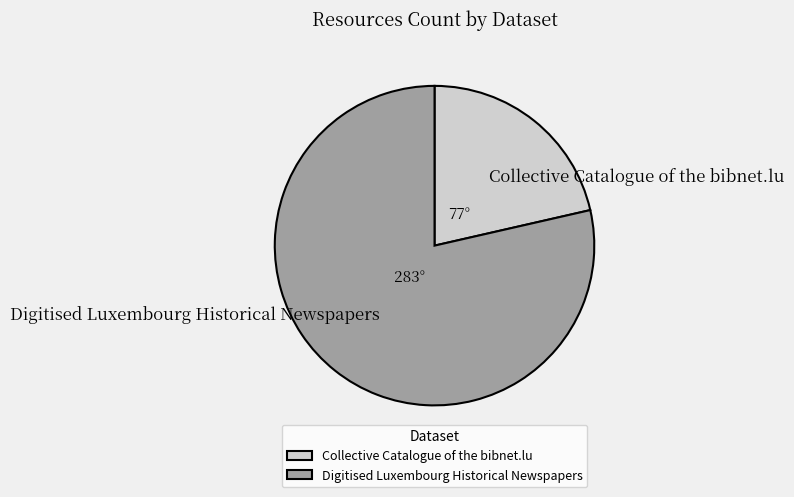

Rank the categories by value from lowest to highest.

Collective Catalogue of the bibnet.lu, Digitised Luxembourg Historical Newspapers